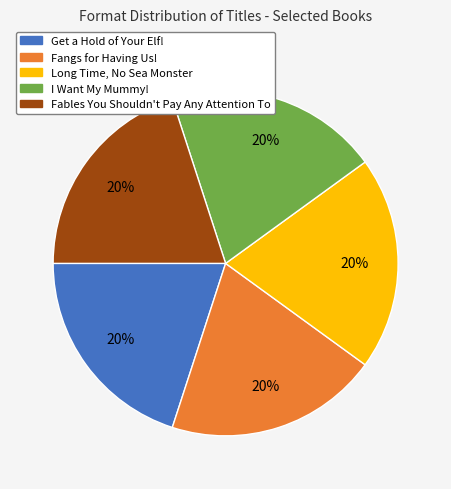

Is there any slice that represents more than half of the pie?

No